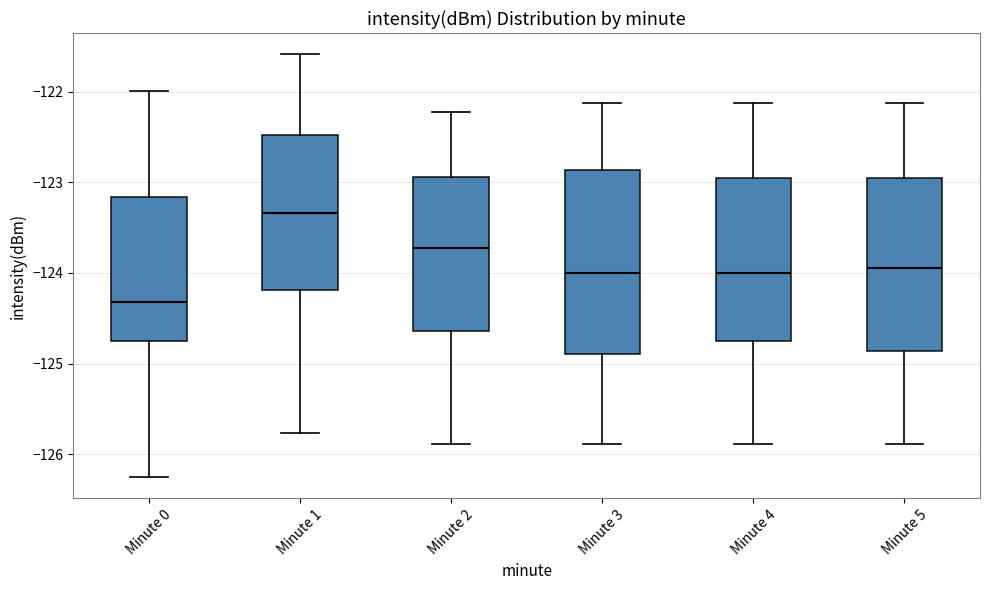

Where is the lower edge of the box for Minute 1 on the y-axis? The values are not printed on the chart, so give them approximately, as read against the axis.

-124.2